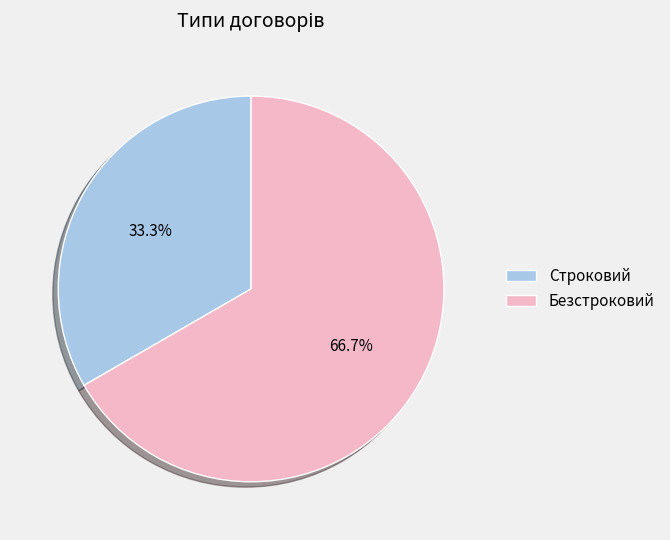

Count the number of slices in the pie.

2